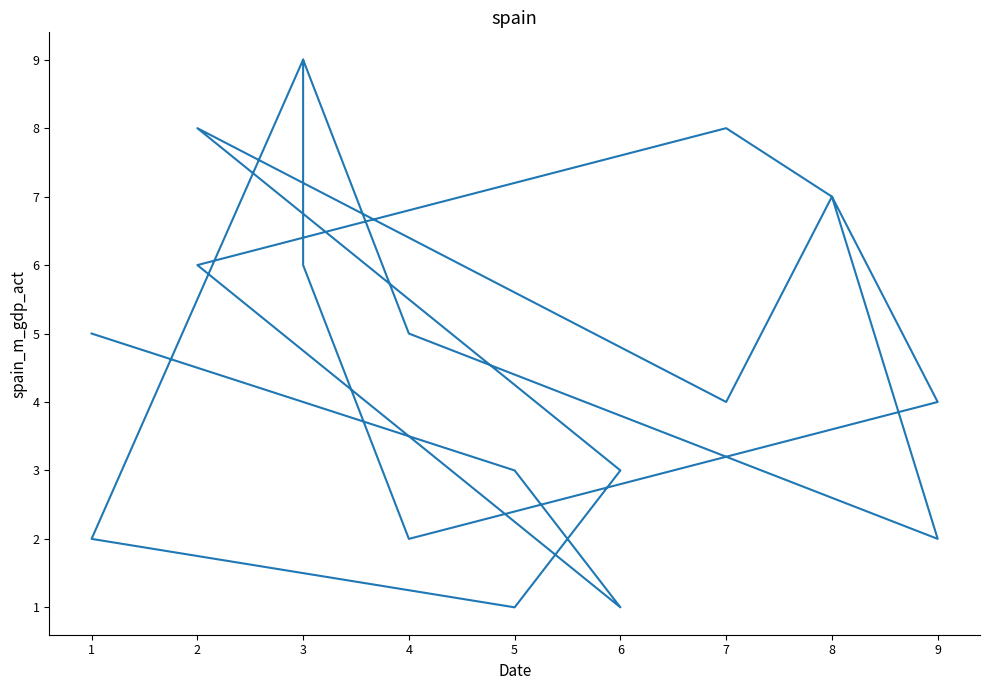

List the labels in order of value, largest first.

3, 3, 2, 7, 8, 8, 3, 2, 4, 1, 7, 9, 6, 5, 9, 1, 4, 5, 6